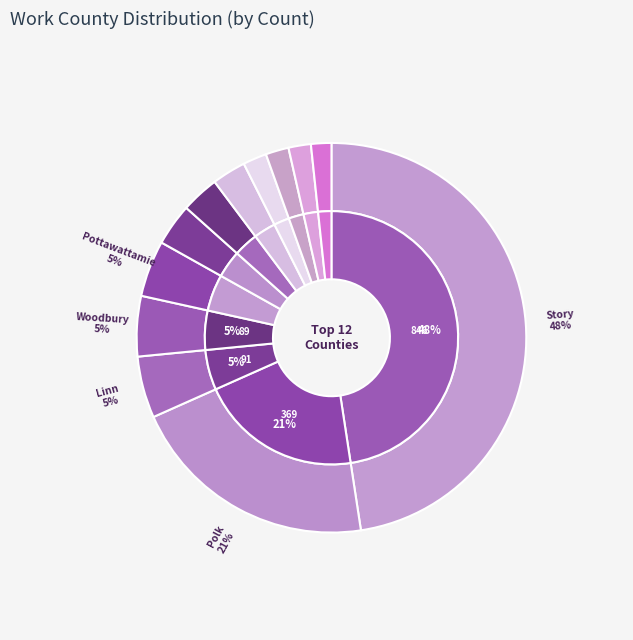

Which slice is the smallest?

Dubuque